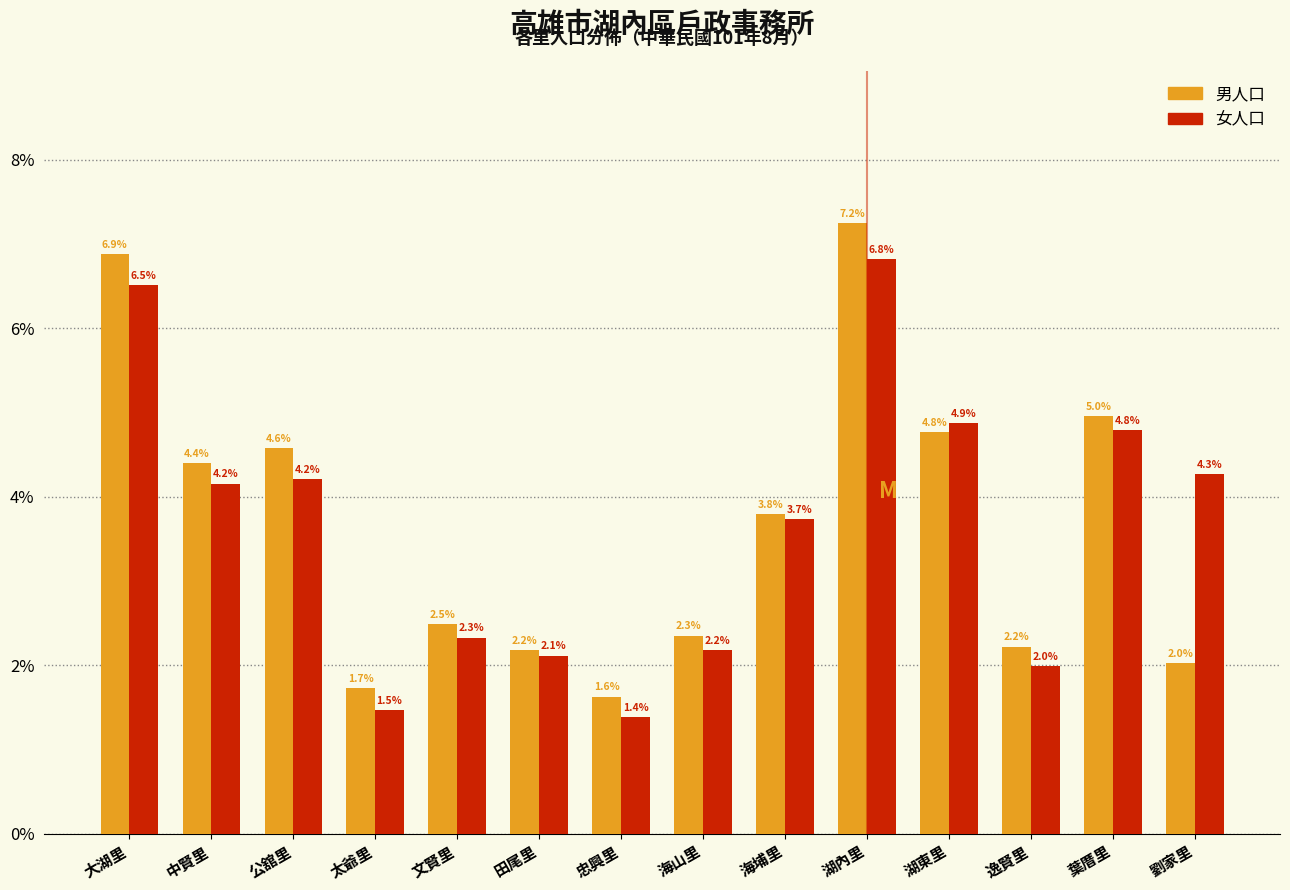

Reading right to left, extract all data points from this chart.

男人口: 劉家里=2.0	葉厝里=5.0	逸賢里=2.2	湖東里=4.8	湖內里=7.2	海埔里=3.8	海山里=2.3	忠興里=1.6	田尾里=2.2	文賢里=2.5	太爺里=1.7	公舘里=4.6	中賢里=4.4	大湖里=6.9
女人口: 劉家里=4.3	葉厝里=4.8	逸賢里=2.0	湖東里=4.9	湖內里=6.8	海埔里=3.7	海山里=2.2	忠興里=1.4	田尾里=2.1	文賢里=2.3	太爺里=1.5	公舘里=4.2	中賢里=4.2	大湖里=6.5